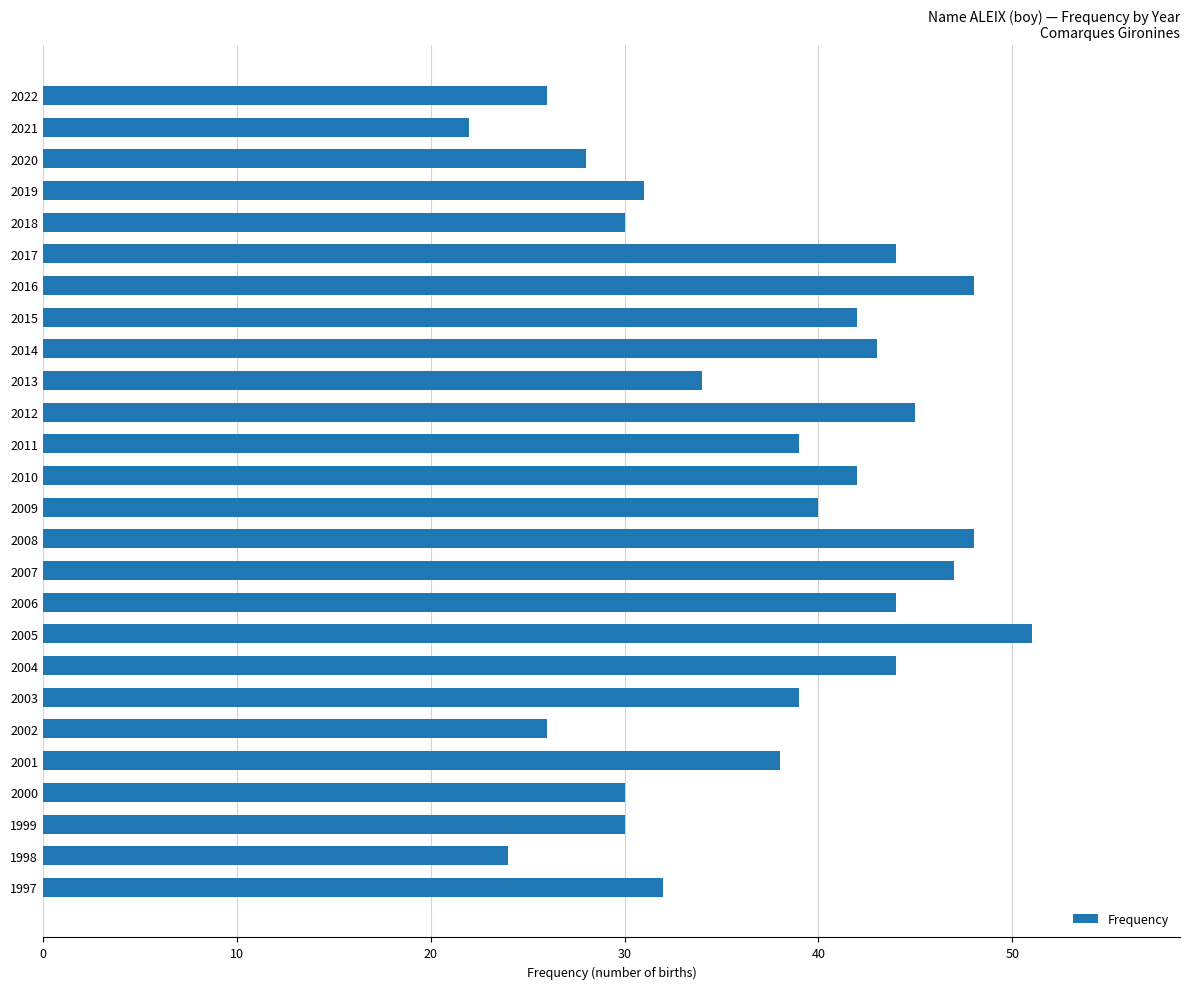

What is the value of the 1st bar from the top?

26